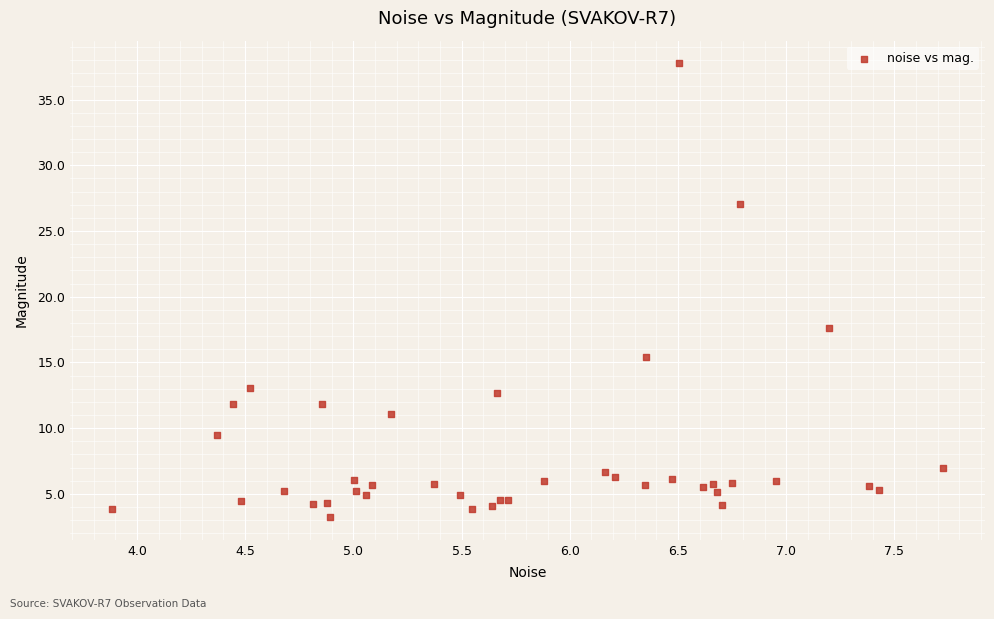

What Y value in the scatter plot is closest to 20?

17.6